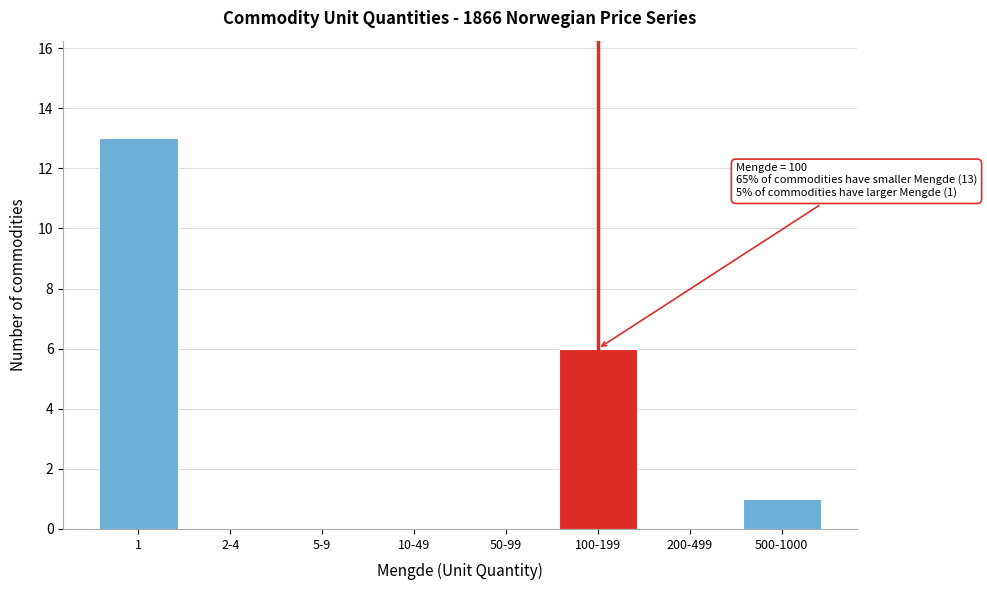

Reading left to right, transcribe all the data shown in this chart.

1=13	2-4=0	5-9=0	10-49=0	50-99=0	100-199=6	200-499=0	500-1000=1